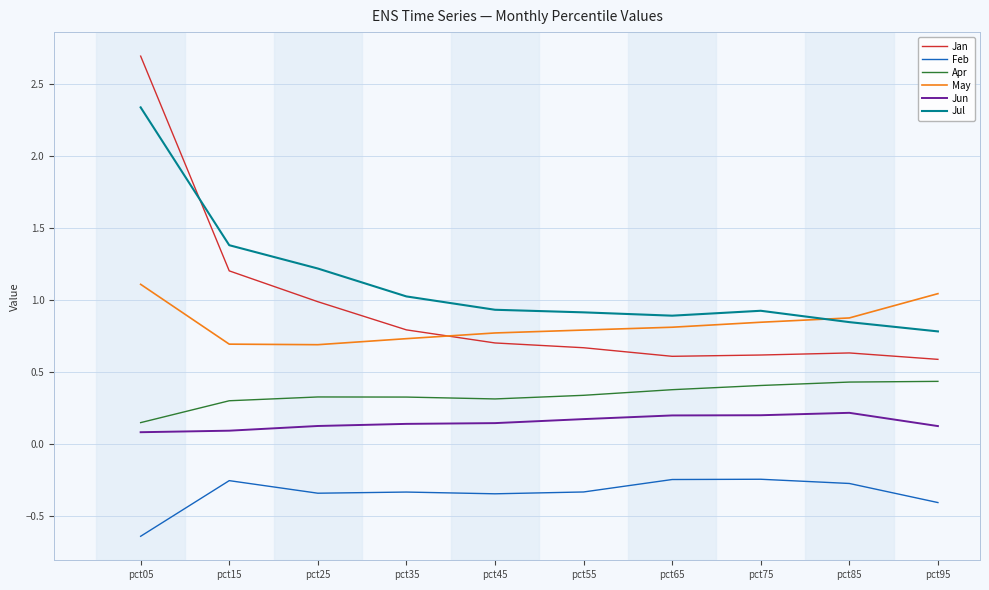

At which label does Feb reach its minimum?

pct05